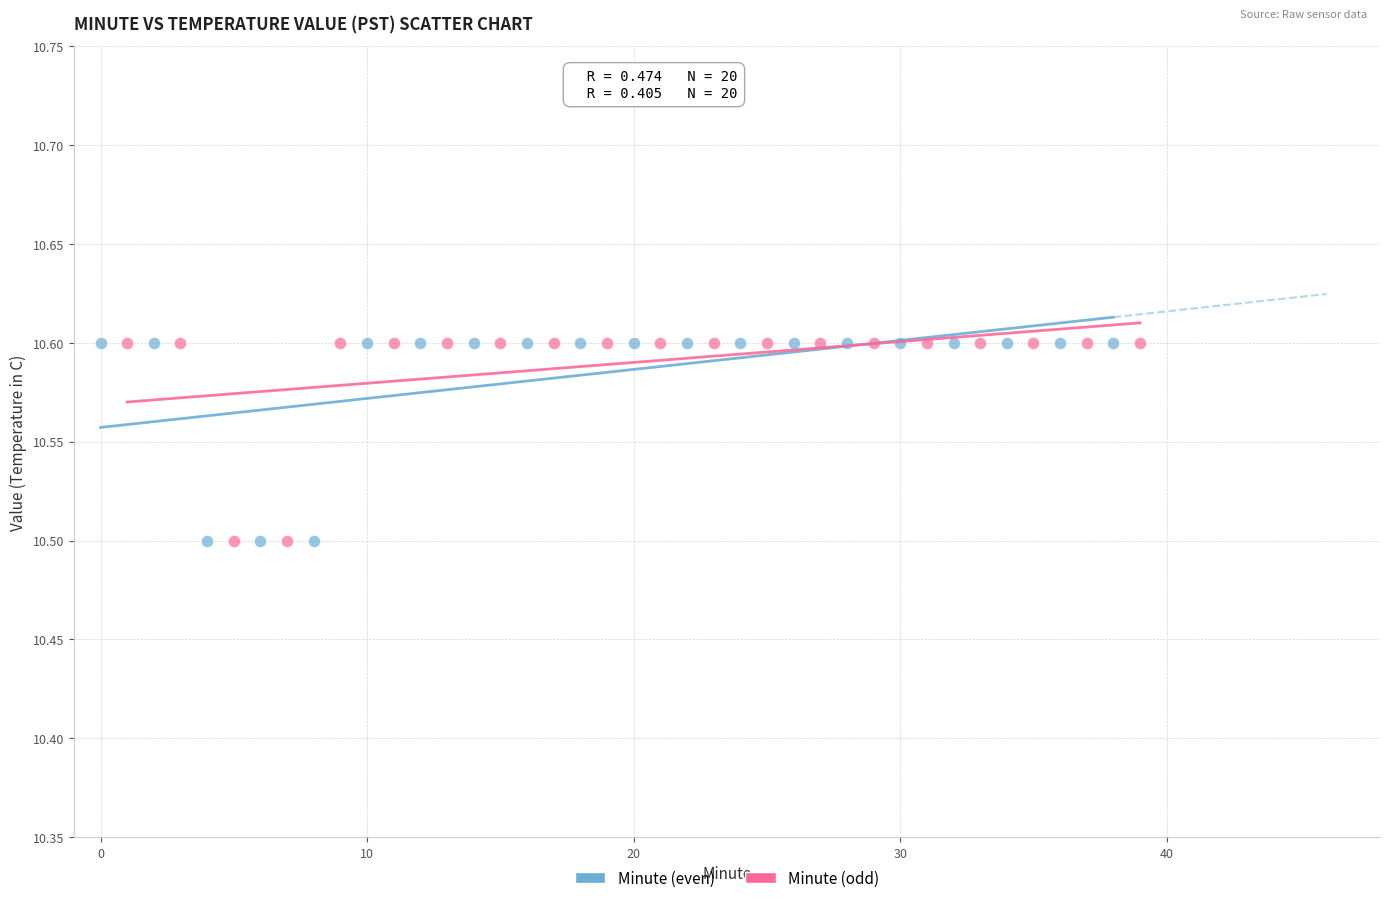

What are all the series names shown in the legend?

Minute (even), Minute (odd)